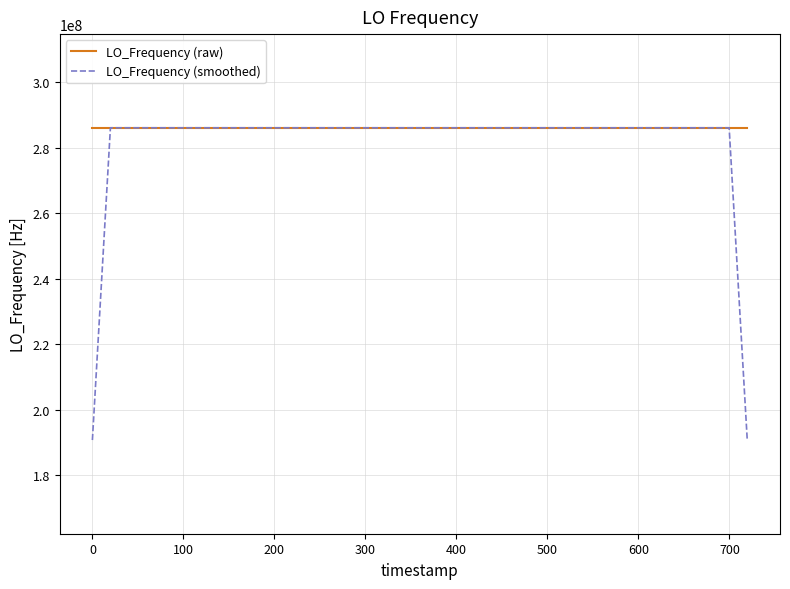

Which series has the largest range (max minus min)?

LO_Frequency (smoothed)